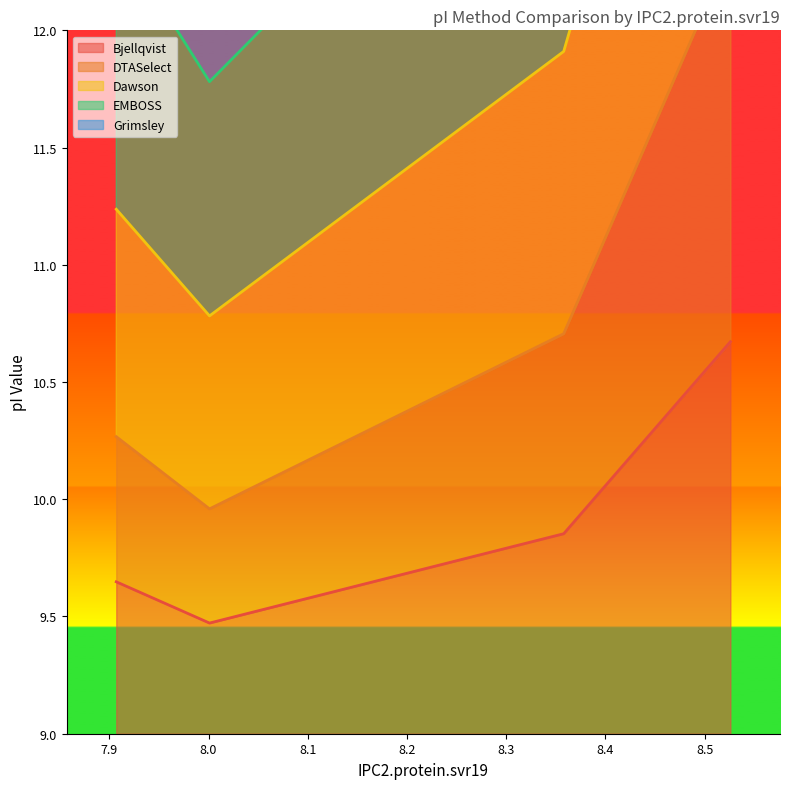

Reading left to right, what are all the values shown in this chart?

Bjellqvist: 9.6	9.5	9.9	10.7
DTASelect: 13.4	12.7	14.6	18.7
Dawson: 11.2	10.8	11.9	14.4
EMBOSS: 12.4	11.8	13.3	16.7
Grimsley: 10.3	10.0	10.7	12.3